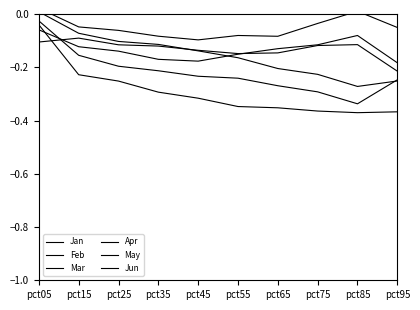

True or false: Apr and Jun cross at least once.

True